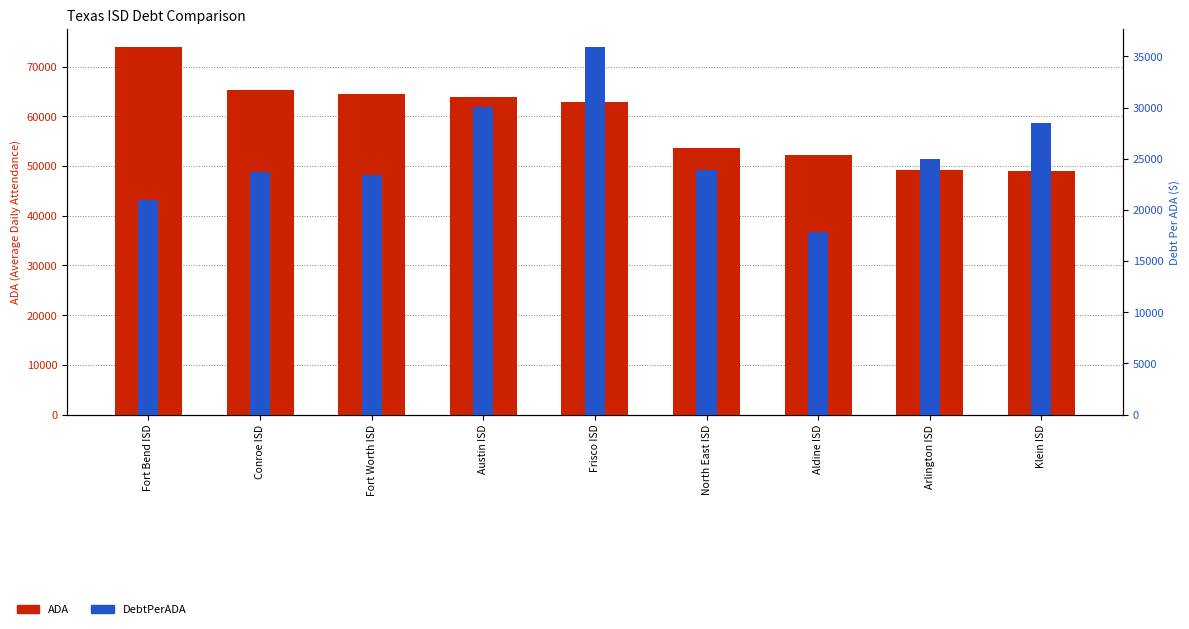

What is the spread (max minus min) of values at Aldine ISD?

34401.2